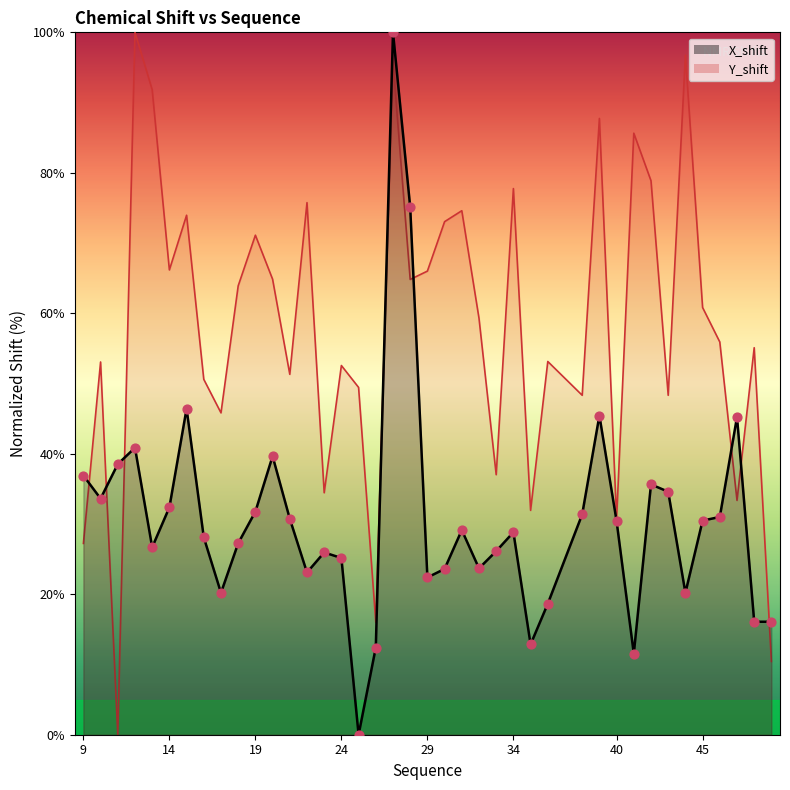

Which series has the widest spread of Y values?

X_shift